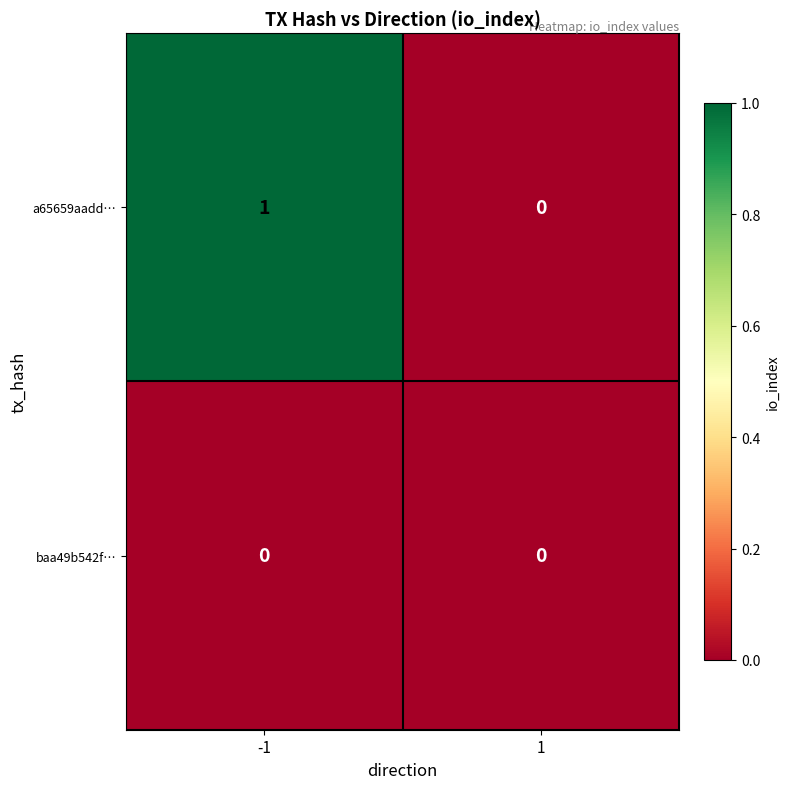

How many series are shown in this chart?

2